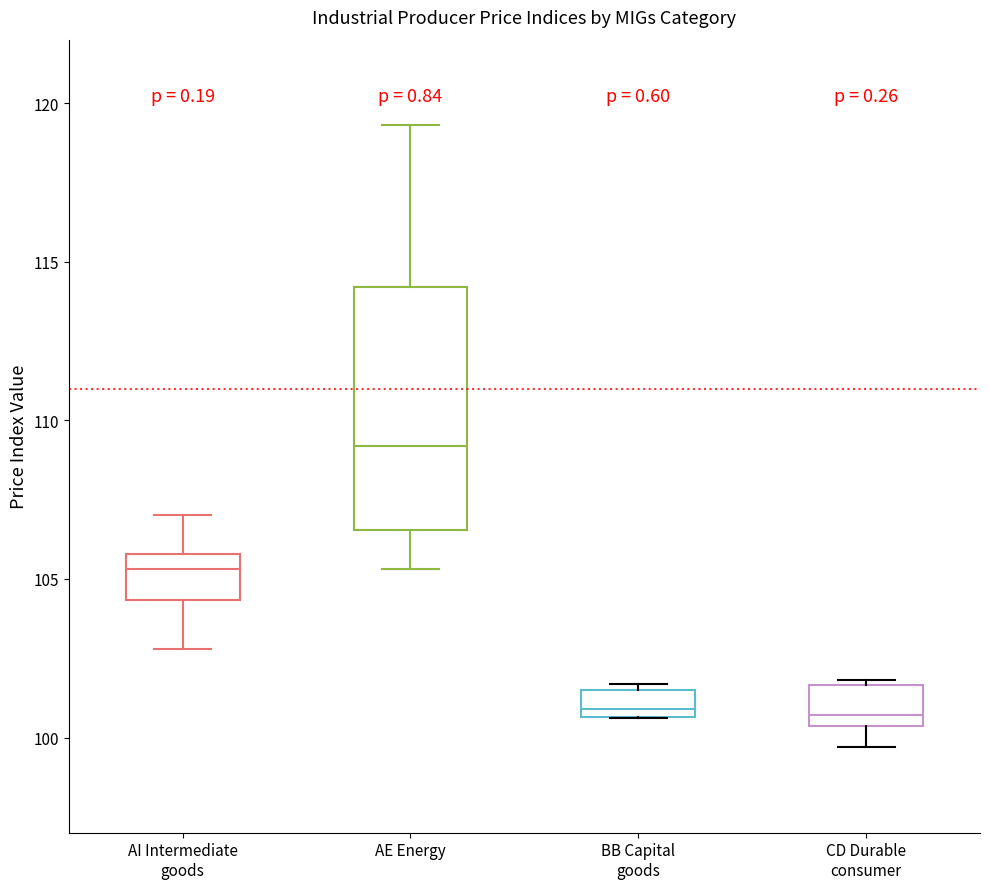

Reading left to right, transcribe this box plot: for each box, give where its median line is, the range the box spans, and where its two whiskers end, as read against the y-axis. The values are not printed on the chart, so give them approximately, as read against the axis.

AI Intermediate goods: median 105.5, box 104.5 to 106.0, whiskers 103.0 to 107.0
AE Energy: median 109.0, box 106.5 to 114.0, whiskers 105.5 to 119.5
BB Capital goods: median 101.0, box 100.5 to 101.5, whiskers 100.5 to 101.5 (just above the box's upper edge)
CD Durable consumer: median 100.5 (just above the box's lower edge), box 100.5 to 101.5, whiskers 99.5 to 102.0